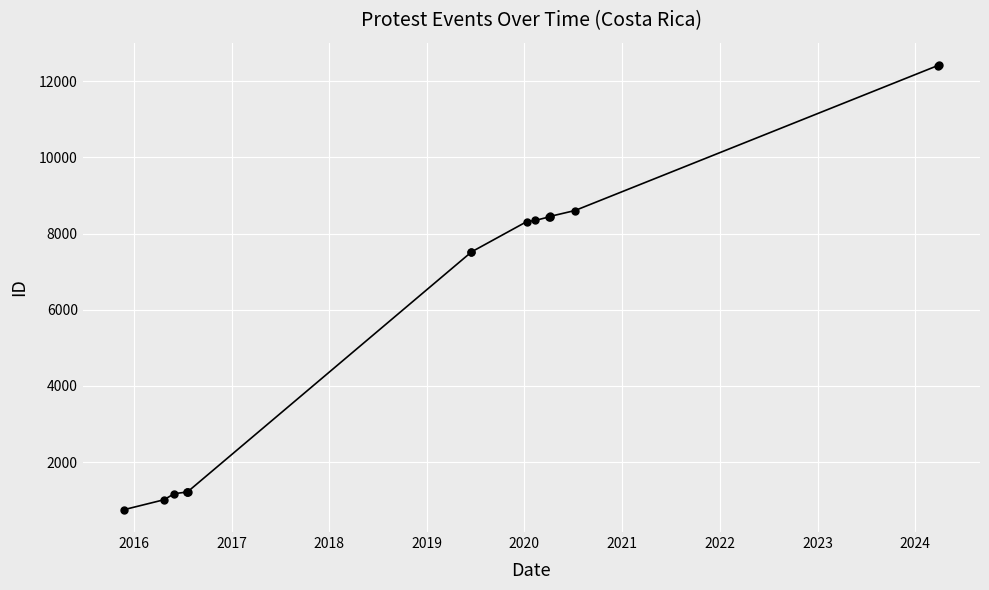

Reading left to right, list all the values displayed in this chart.

748	1011	1171	1213	1218	1222	7518	7519	8312	8345	8438	8449	8454	8606	12411	12430